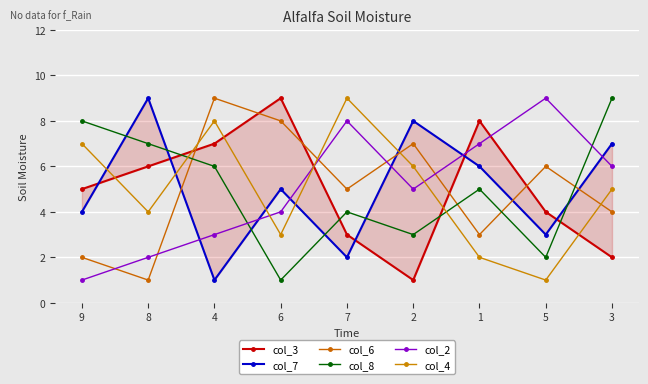

In col_8, how many points are higher than both neighbors (excluding endpoints)?

2